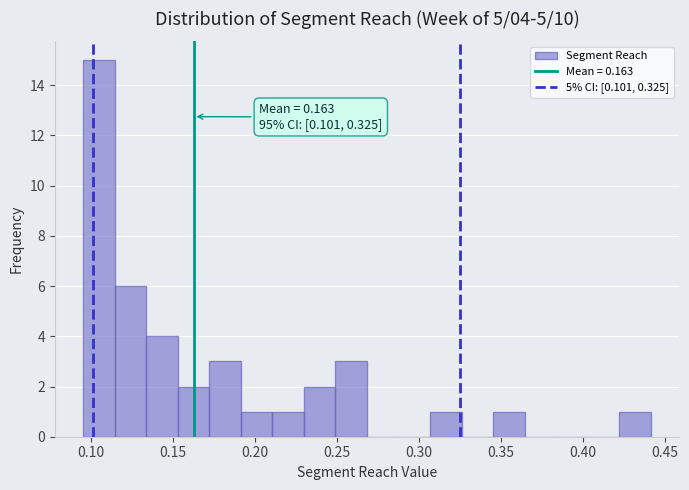

Read against the x-axis, roughly where is the centre of the tallest bar?

0.105